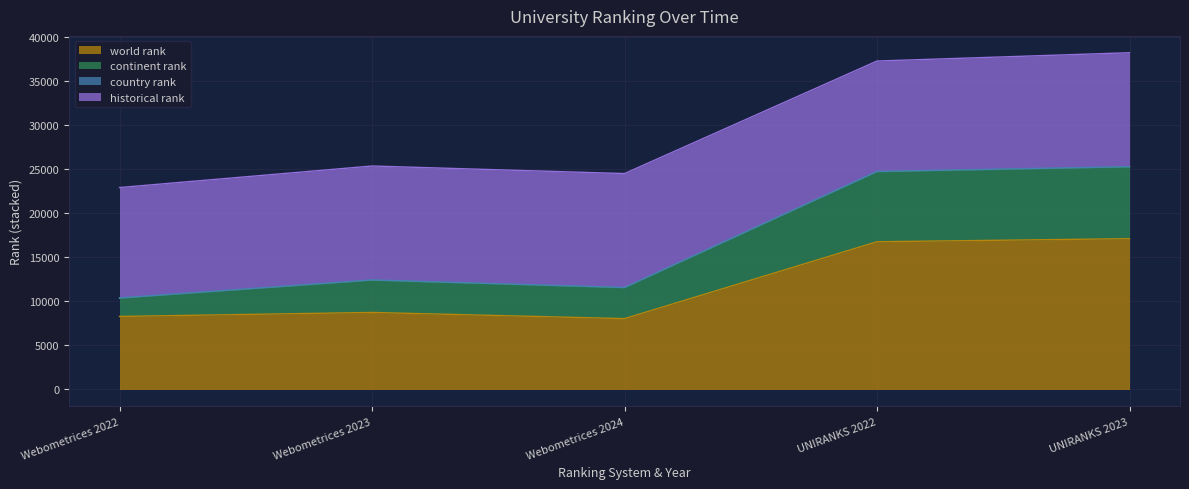

What is the difference between the second highest and second lowest values in the world rank series?

8468.0